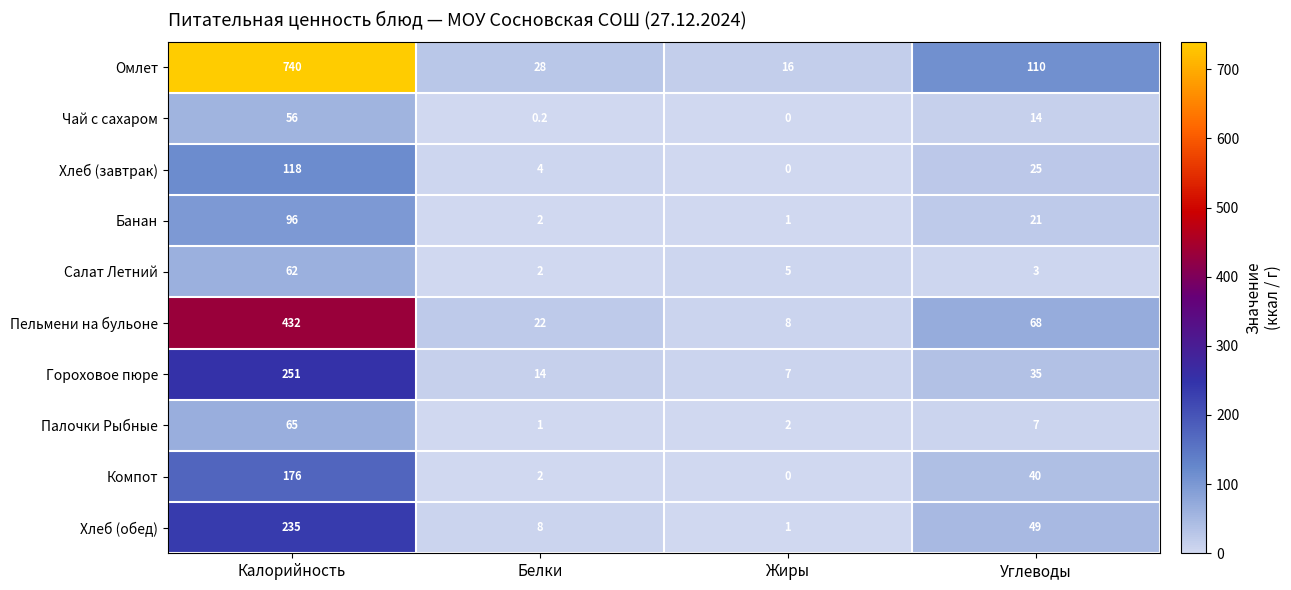

Which series has the widest spread of values?

Омлет